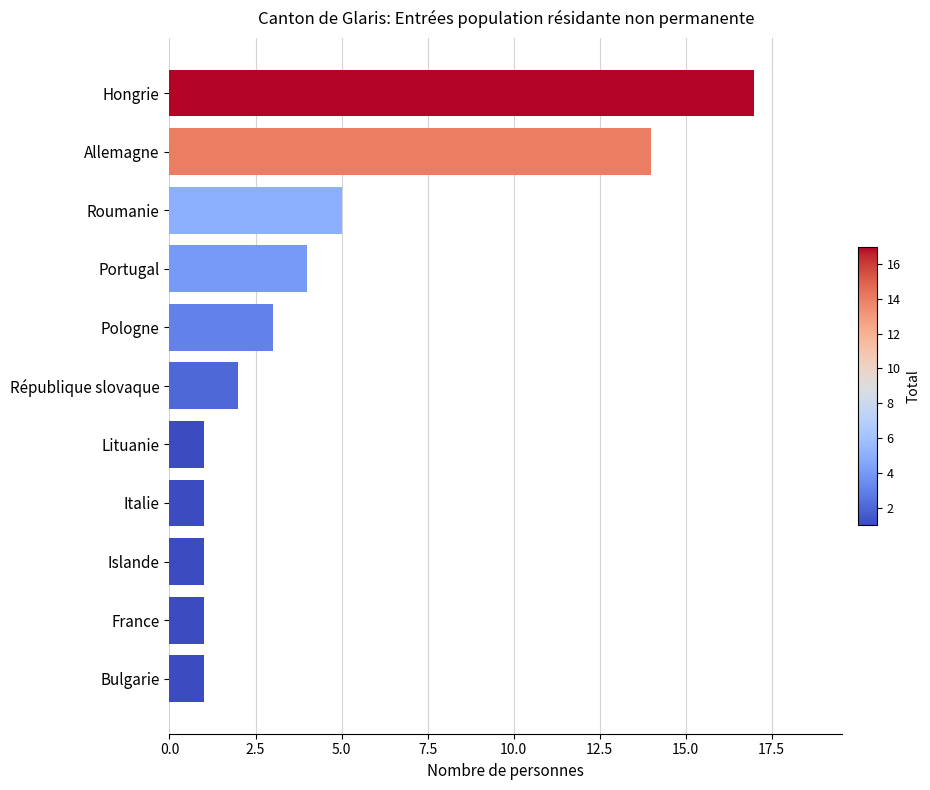

At which category does the chart reach its peak across all series?

Hongrie